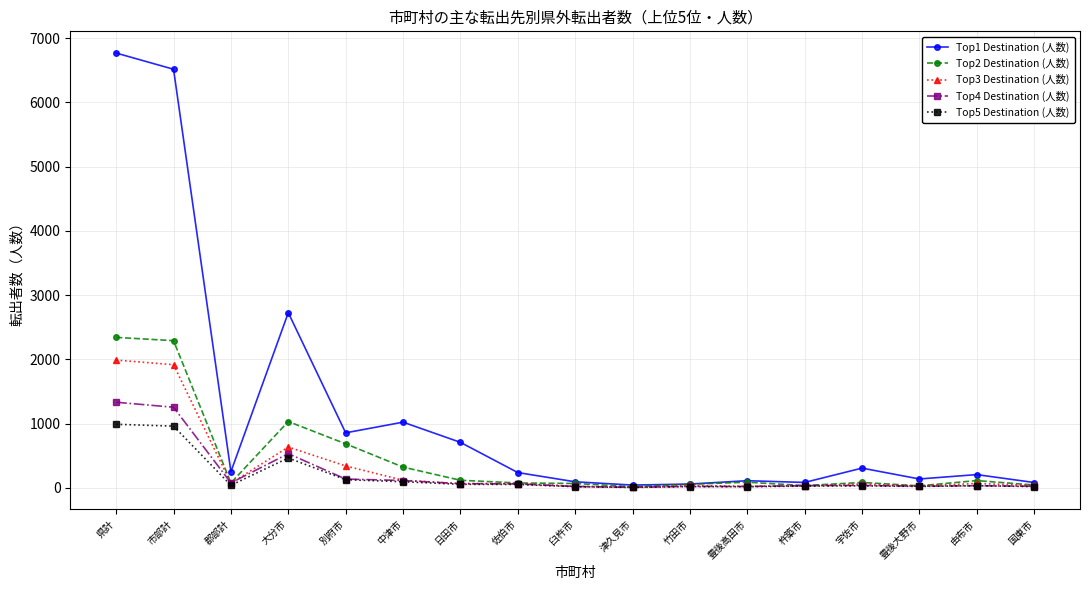

The value of Top2 Destination (人数) at 別府市 is 686. True or false?

True